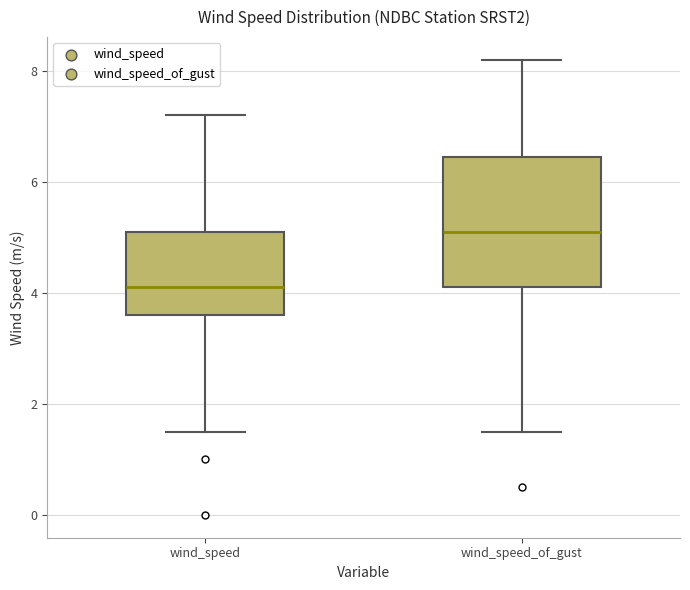

Which box has the lowest median line?

wind_speed